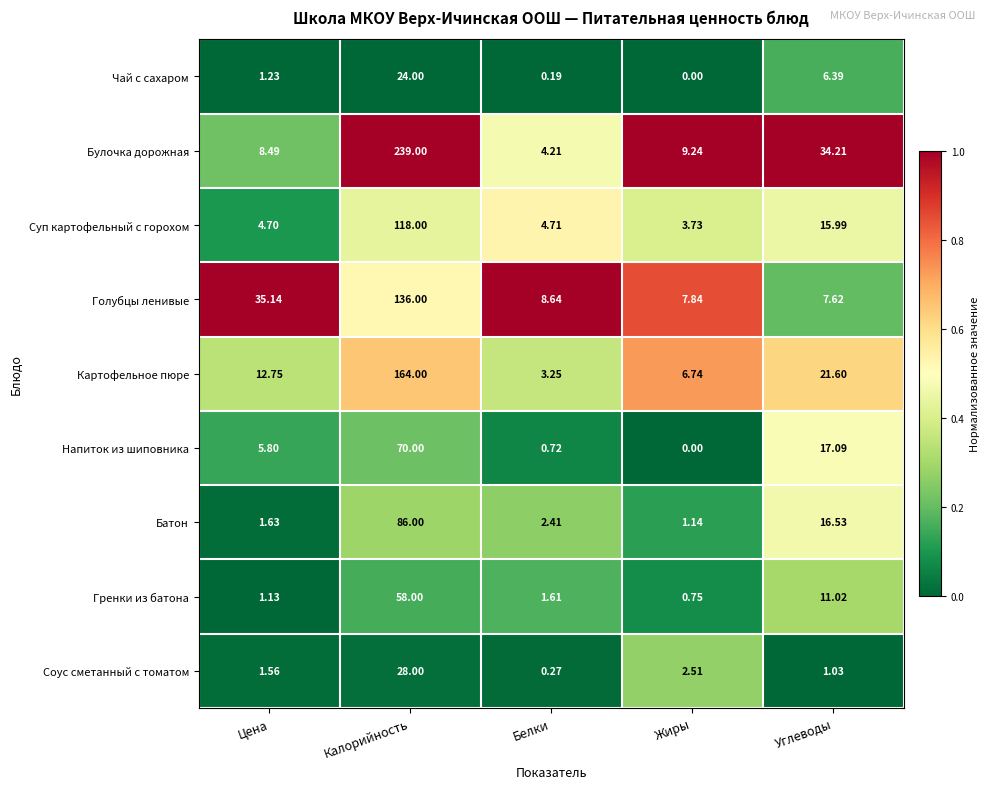

Between Цена and Калорийность, which series saw the biggest shift?

Булочка дорожная